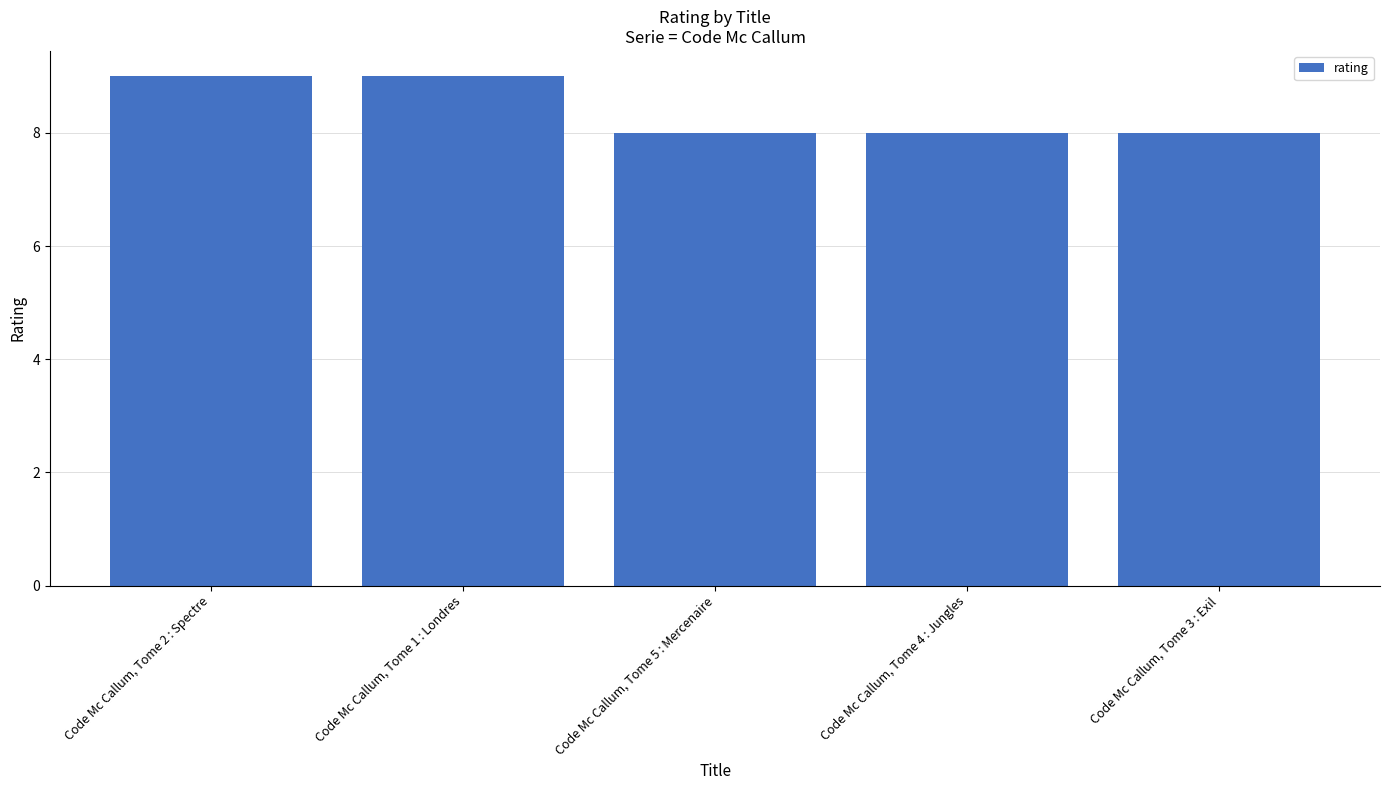

What is the sum of the values at Code Mc Callum, Tome 1 : Londres and Code Mc Callum, Tome 2 : Spectre?

18